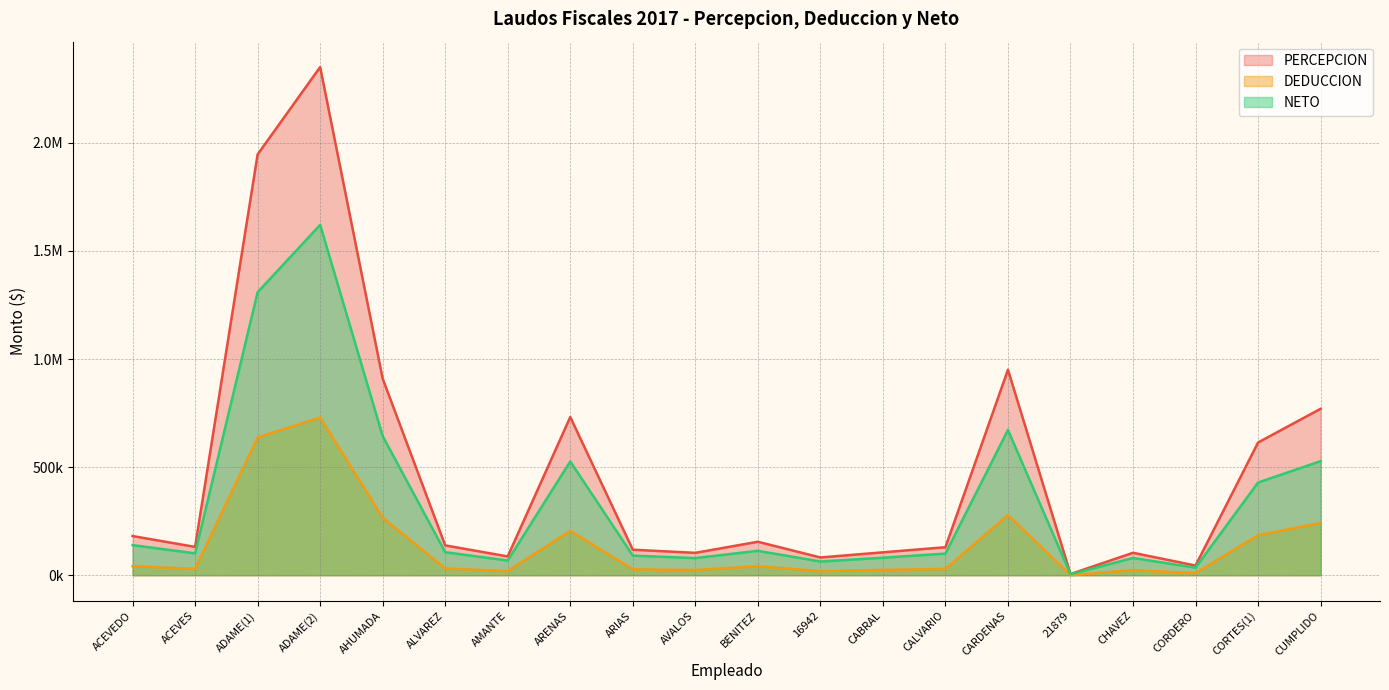

How many lines are shown in the chart?

3